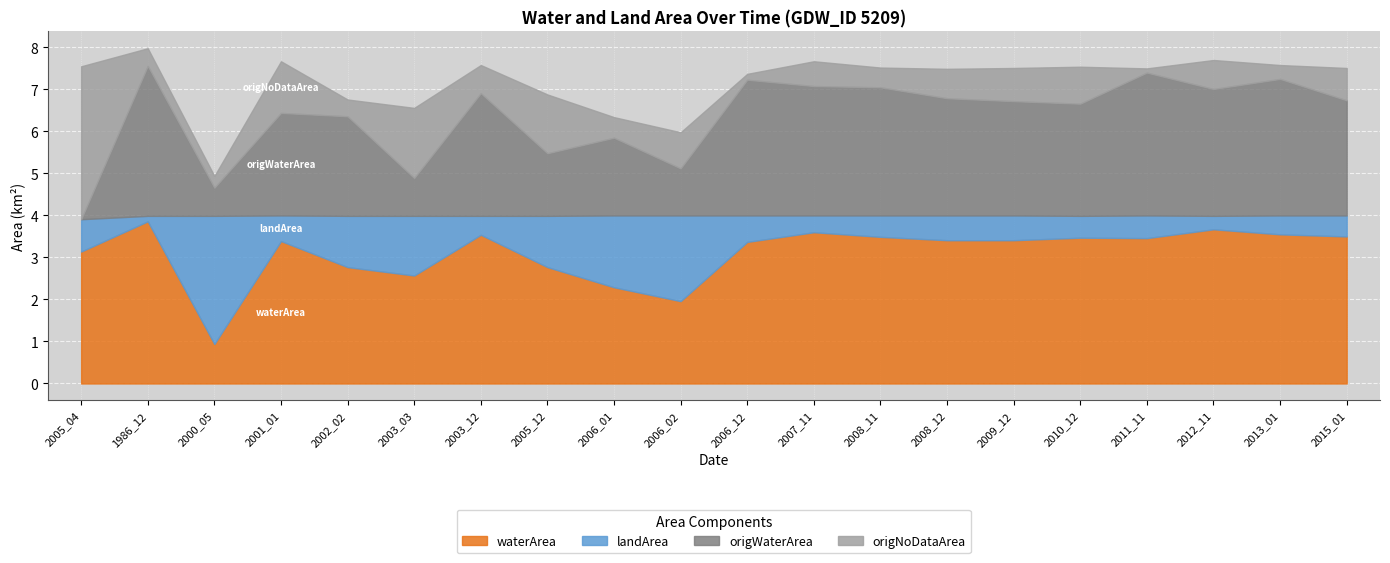

List the labels in order of waterArea value, largest first.

1986_12, 2012_11, 2007_11, 2013_01, 2003_12, 2015_01, 2008_11, 2010_12, 2011_11, 2008_12, 2009_12, 2001_01, 2006_12, 2005_04, 2002_02, 2005_12, 2003_03, 2006_01, 2006_02, 2000_05